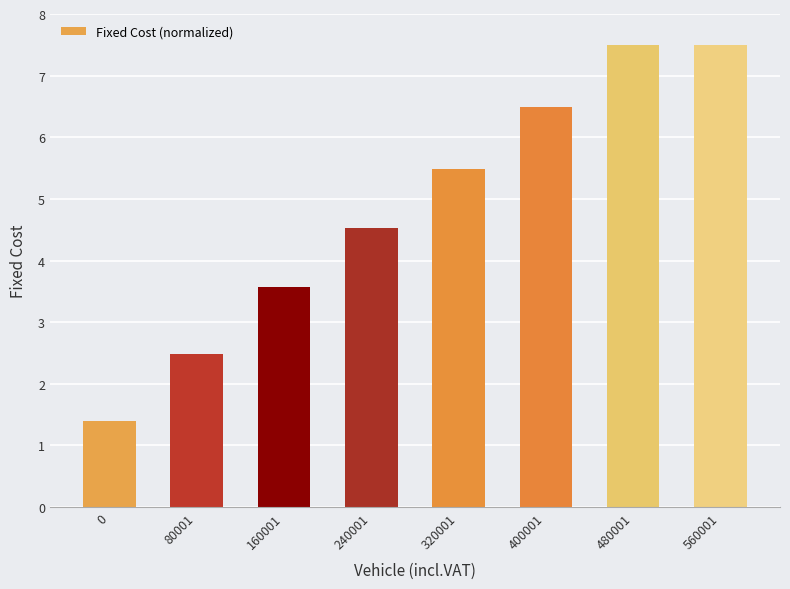

What is the value of the 4th bar from the left?

4.5